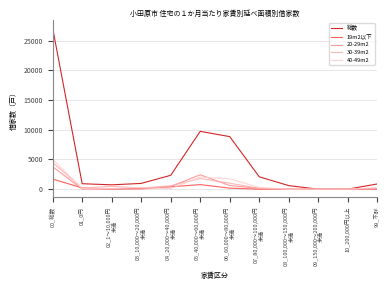

What is the sum of the 総数 values at 10_200,000円以上 and 08_100,000～150,000円
未満?

600